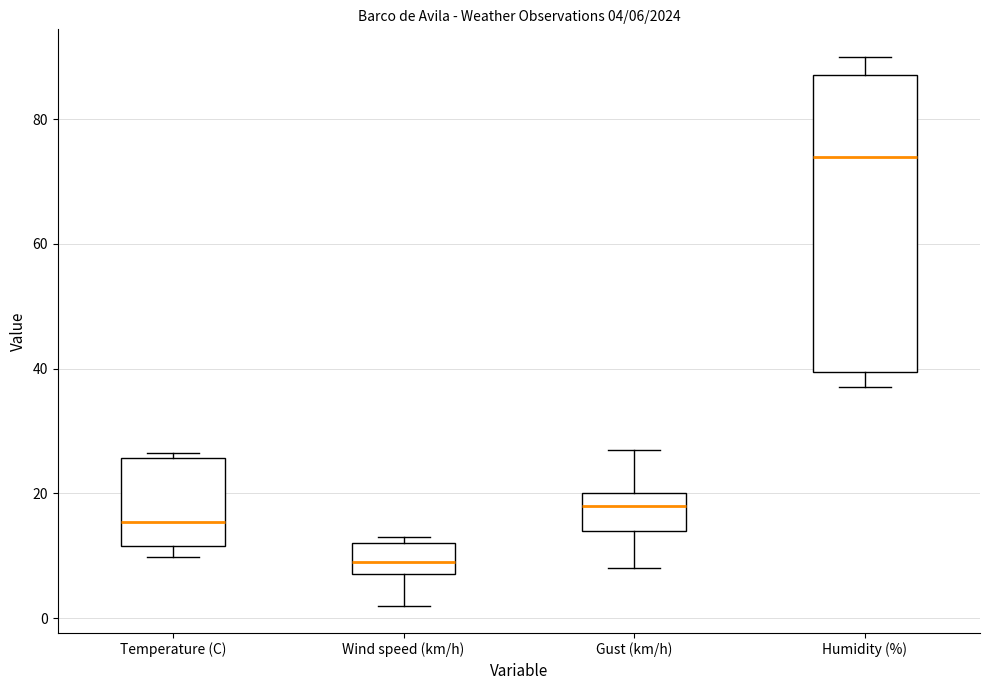

Which box is the tallest, from its lower edge to its upper edge?

Humidity (%)